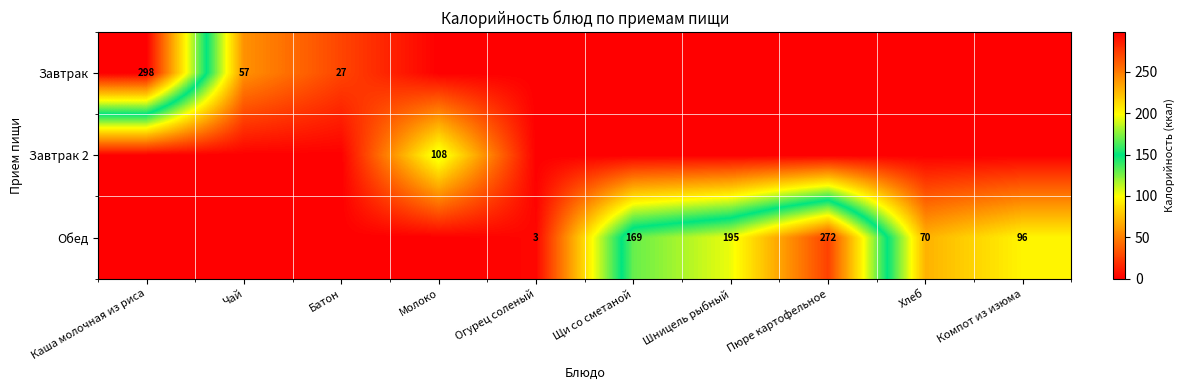

What is the maximum value shown in the chart?

298.0